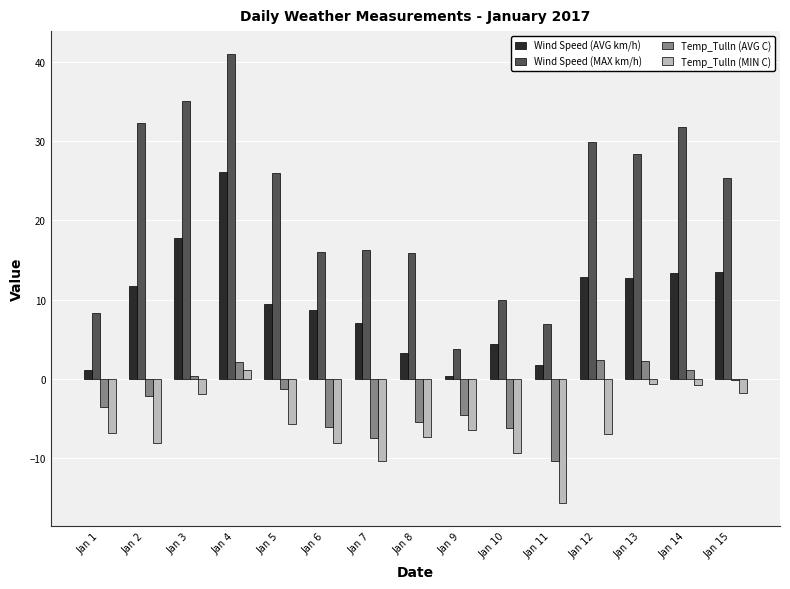

Count the number of categories in the chart.

15